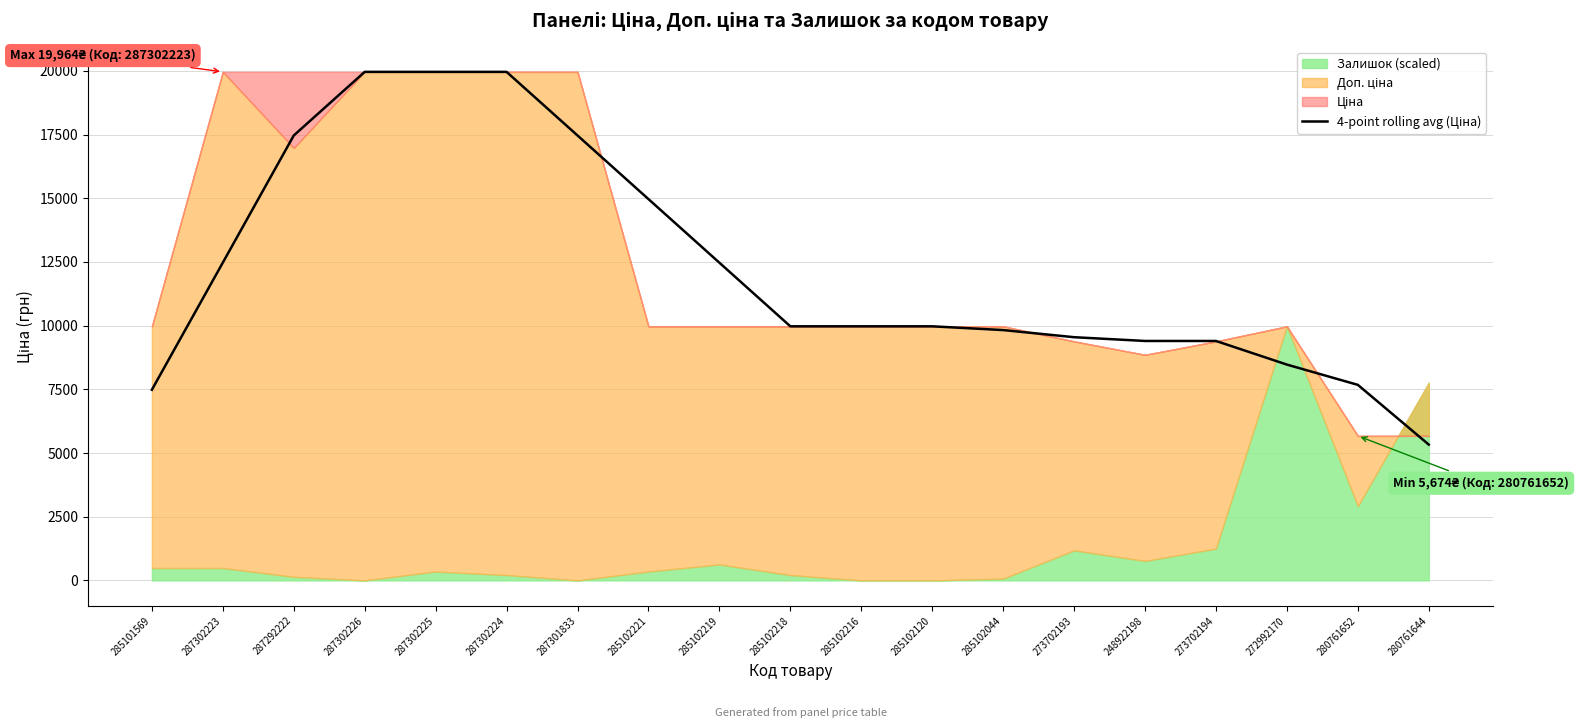

True or false: the data shows 7484.8 at 285101569.

True